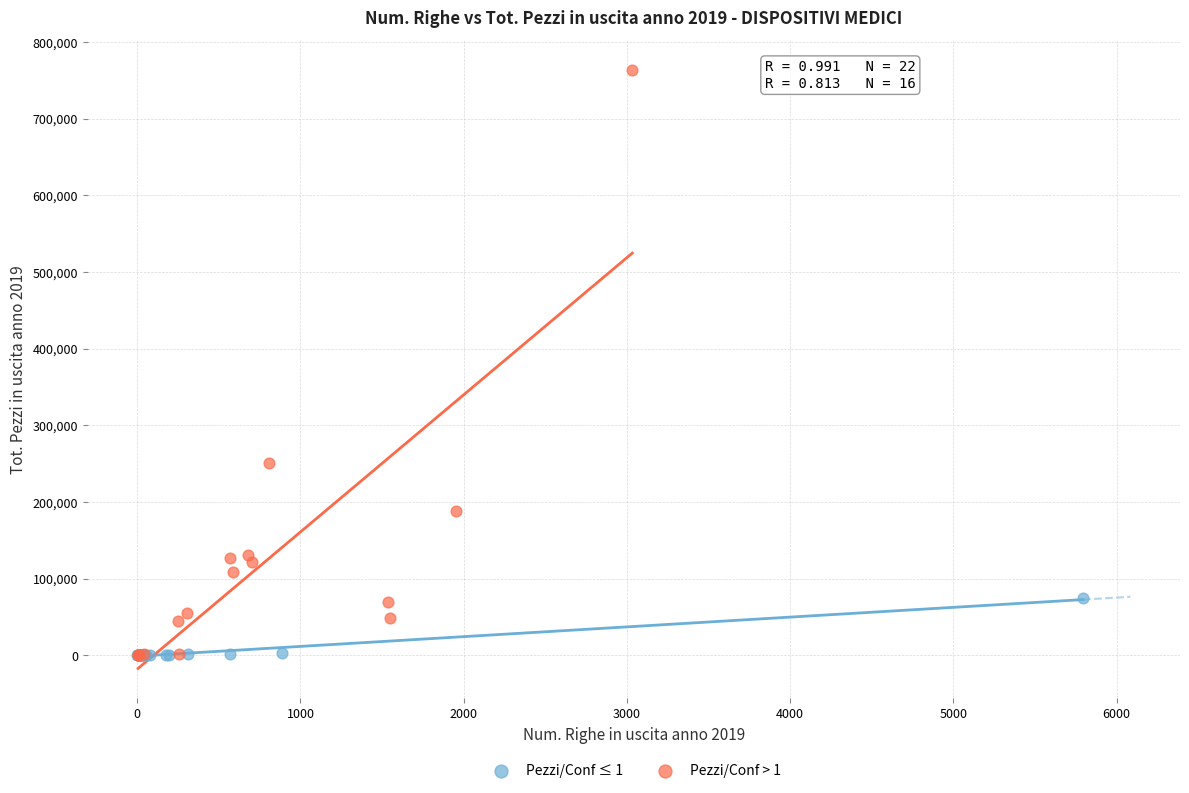

Which series contains the highest Y value?

Pezzi/Conf > 1